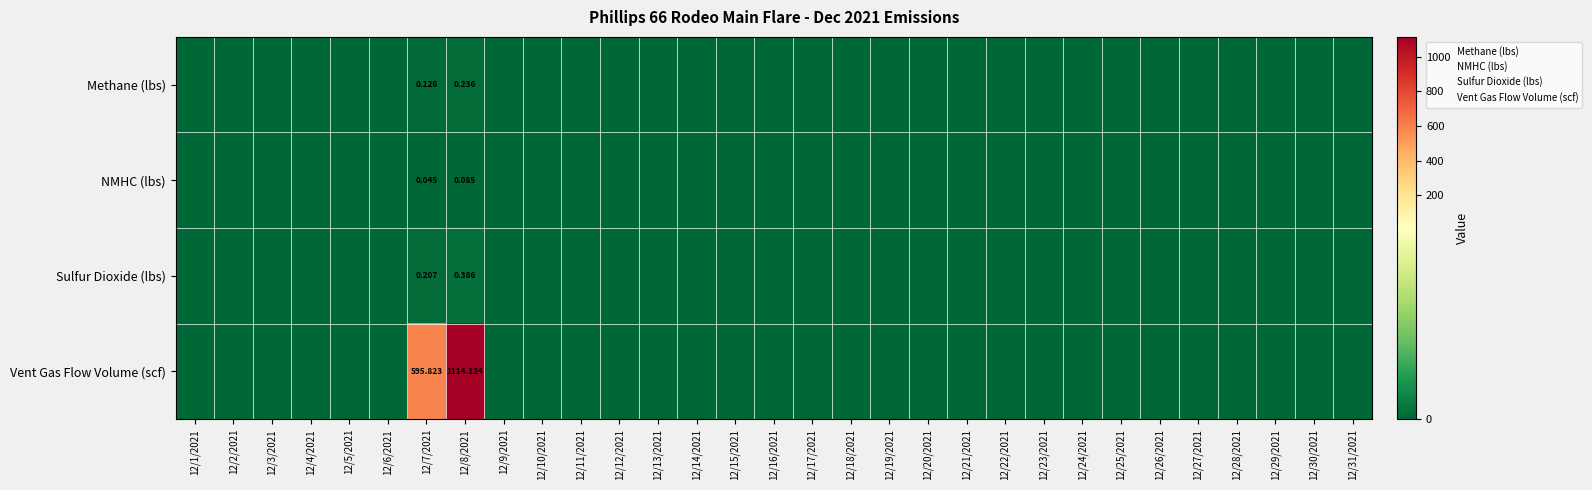

Count the number of data series in this chart.

4